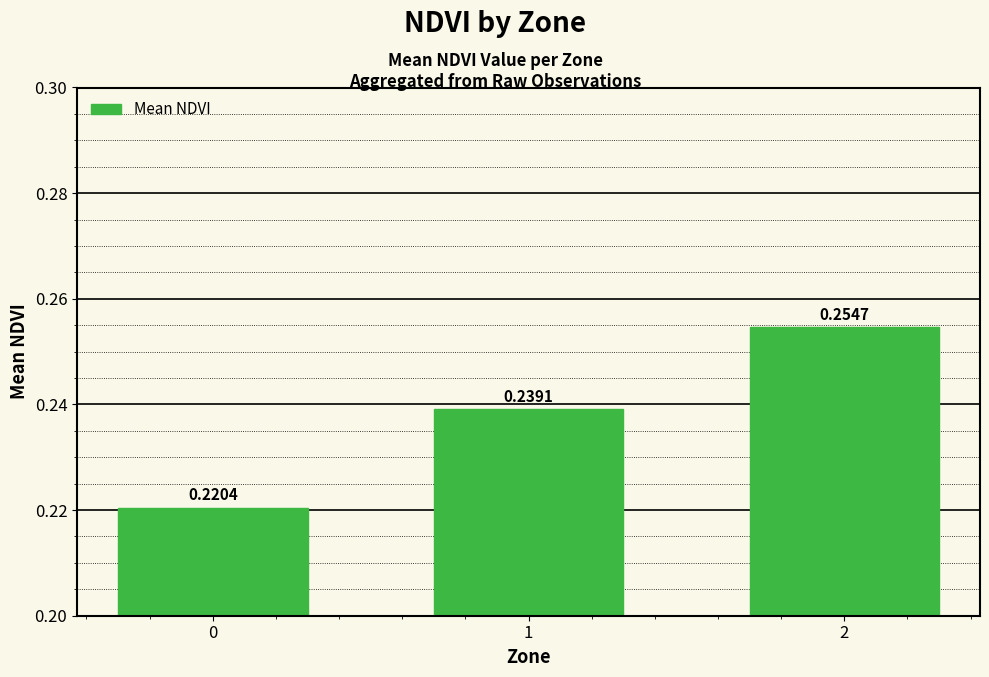

What is the sum of the values at 2 and 0?

0.5